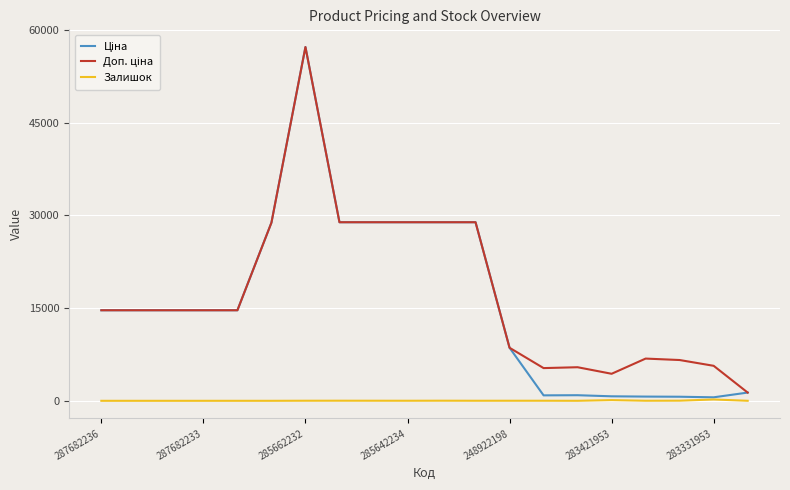

What is the greatest value displayed?

57235.5